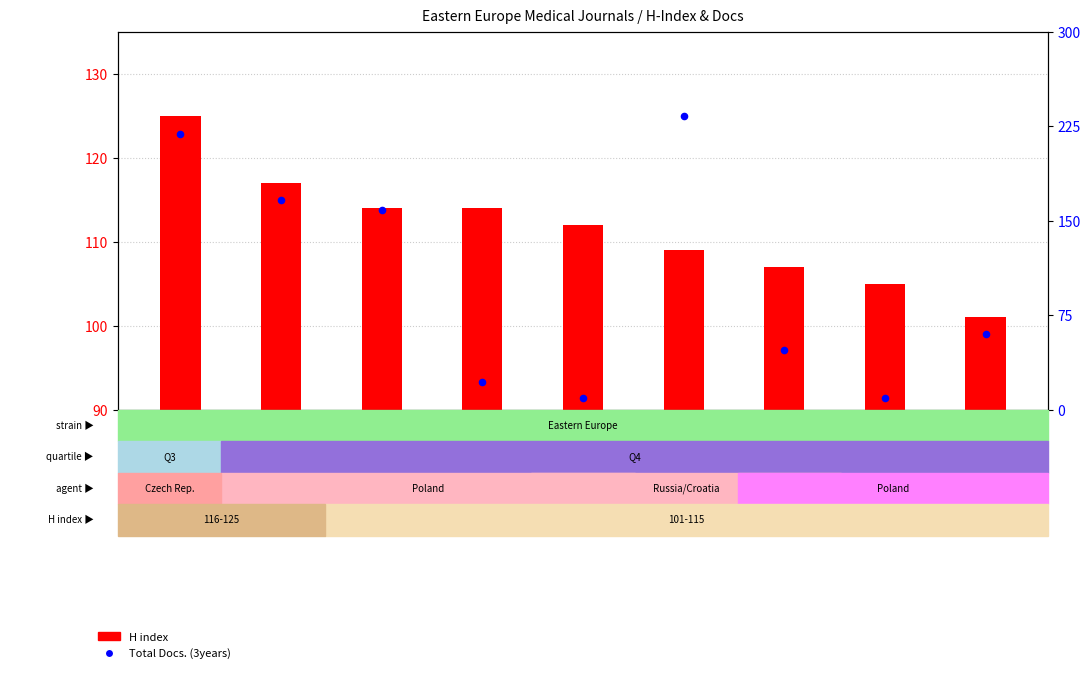

Is the value of H index at GSM38501 greater than the value of Total Docs. (3years) at GSM38507?

No